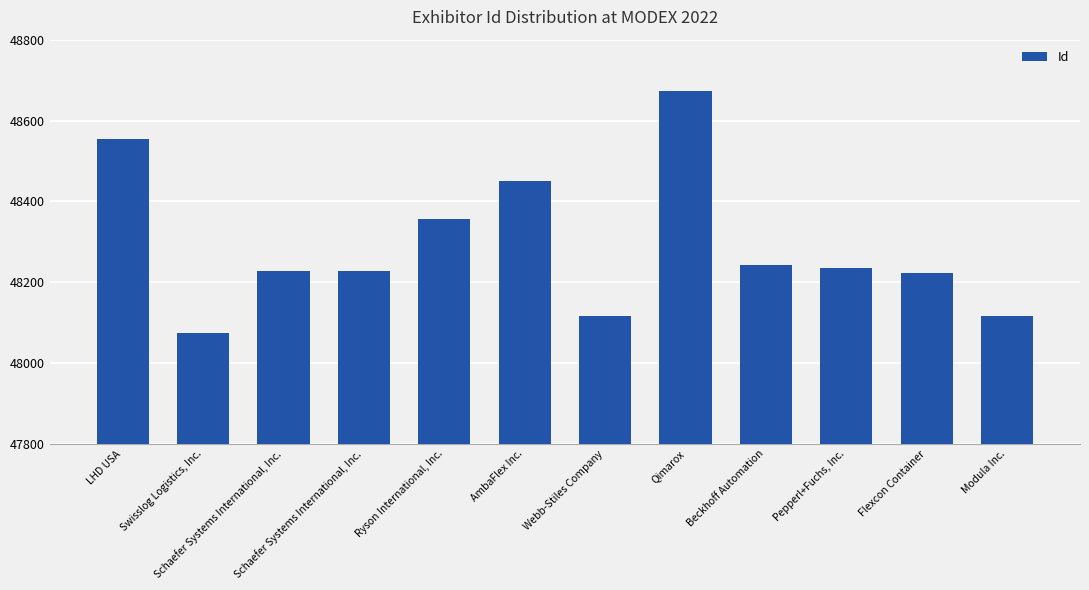

Which label corresponds to the smallest value in the chart?

Swisslog Logistics, Inc.